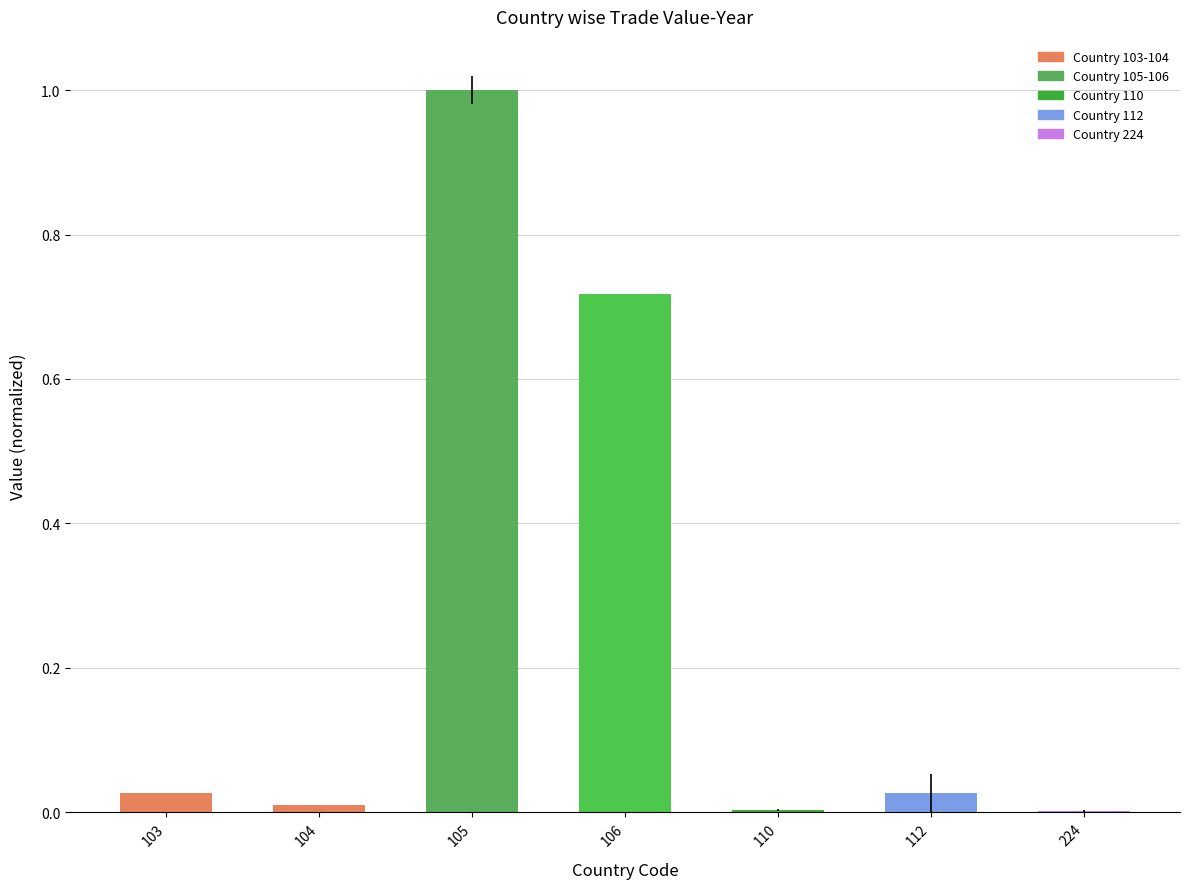

The value at 110 is 0.0. True or false?

True